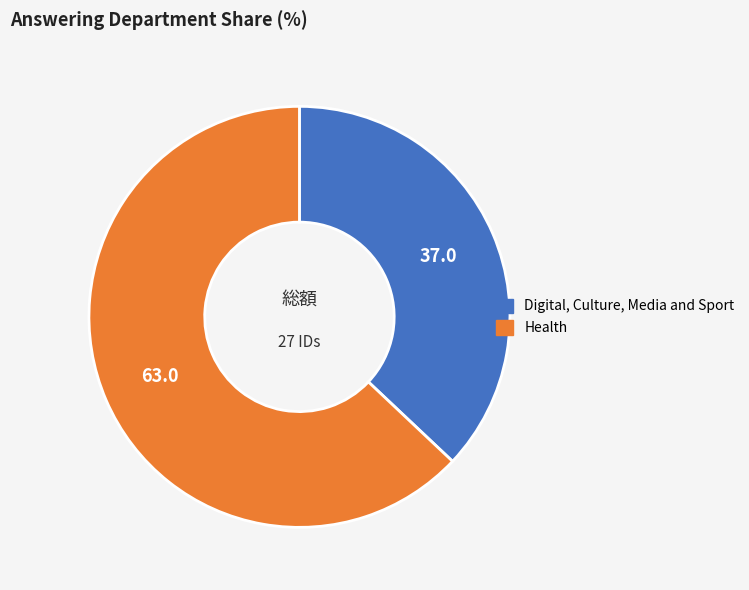

Approximately how many times larger is the value at Digital, Culture, Media and Sport compared to Health?

0.6